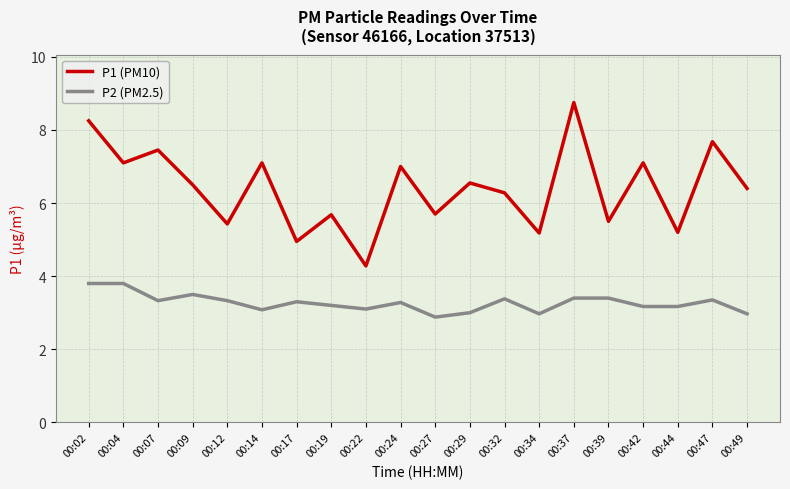

Rank the series by their maximum value, from highest to lowest.

P1 (PM10), P2 (PM2.5)